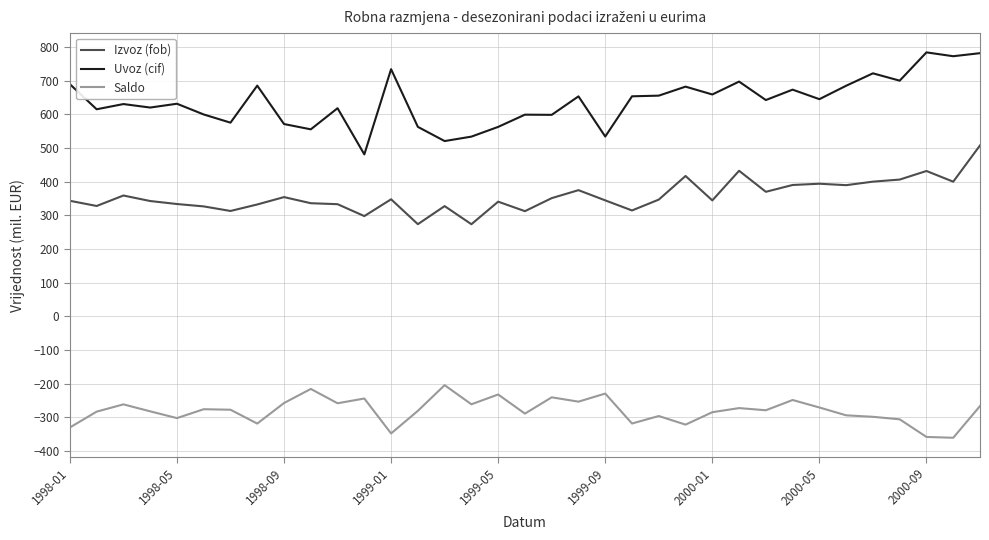

List the series in order of their peak value, lowest first.

Saldo, Izvoz (fob), Uvoz (cif)